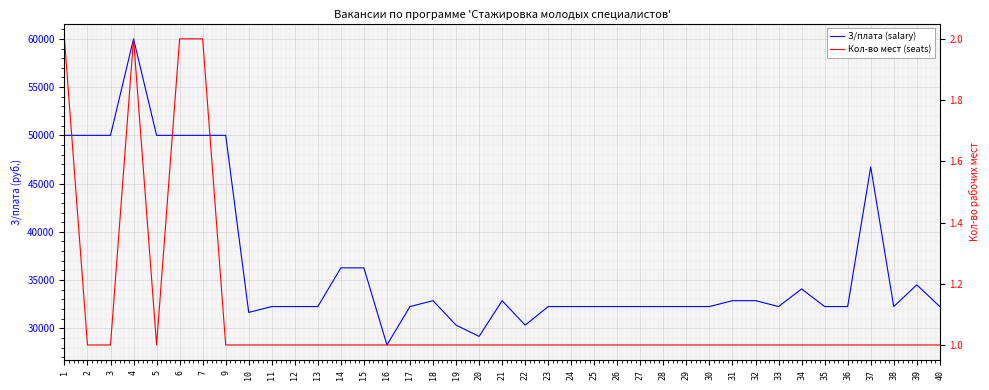

Rank the series at 33 from highest to lowest value.

З/плата (salary), Кол-во мест (seats)